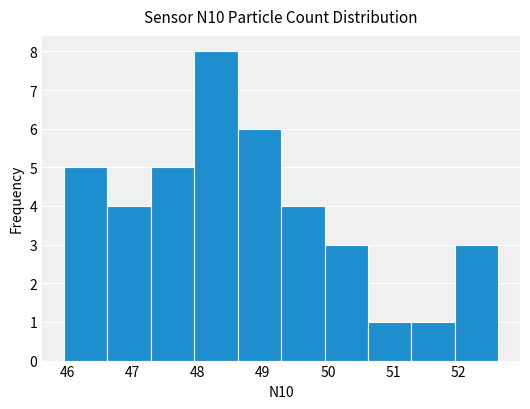

Reading left to right, list every bar in this chart as the range it spans on the x-axis followed by its height. Neither the bar edges nor the heights are printed on the chart, so give them approximately, as read against the axes.

45.9 to 46.6: 5
46.6 to 47.3: 4
47.3 to 47.9: 5
47.9 to 48.6: 8
48.6 to 49.3: 6
49.3 to 49.9: 4
49.9 to 50.6: 3
50.6 to 51.3: 1
51.3 to 52.0: 1
52.0 to 52.6: 3